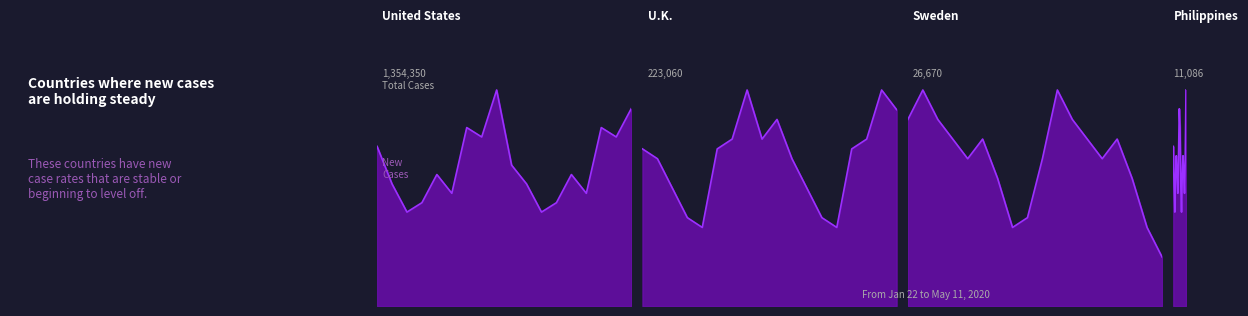

The United States_line series shows 9.3 at 7. True or false?

False